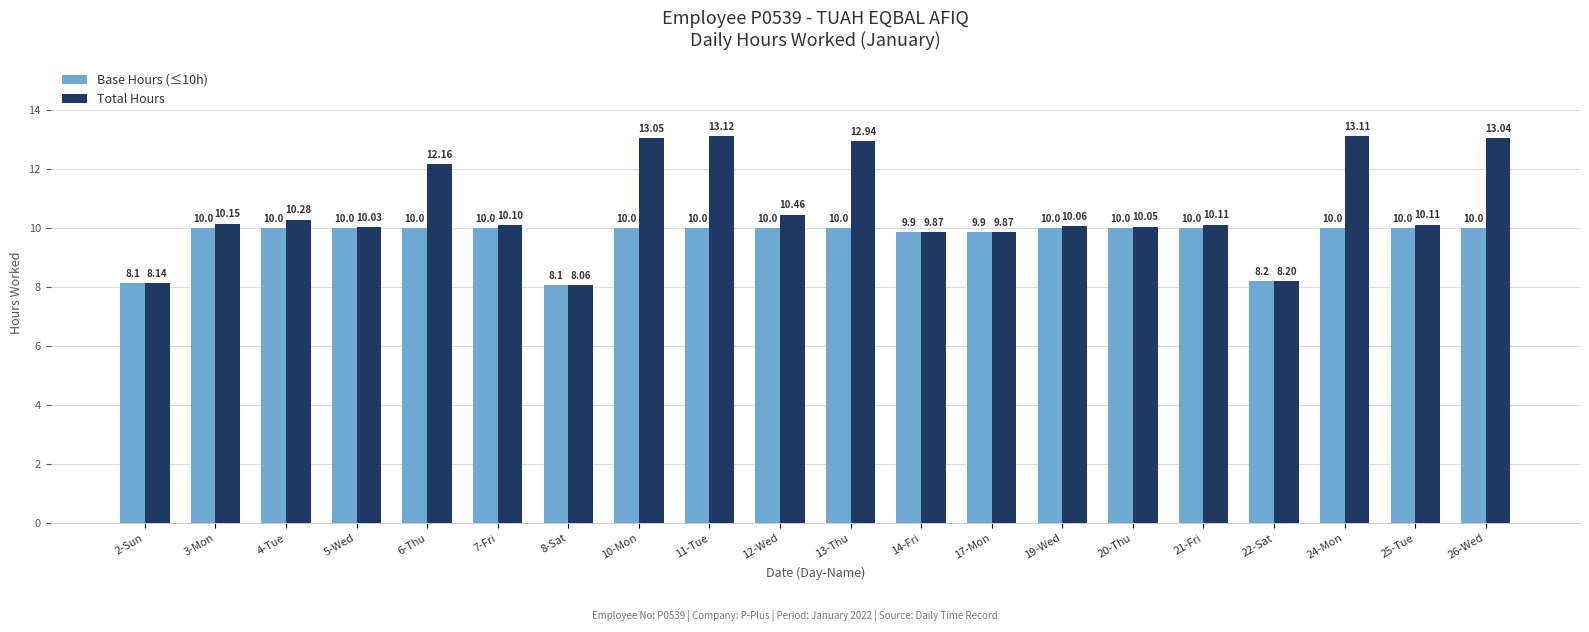

At how many categories does at least one series exceed 12?

6